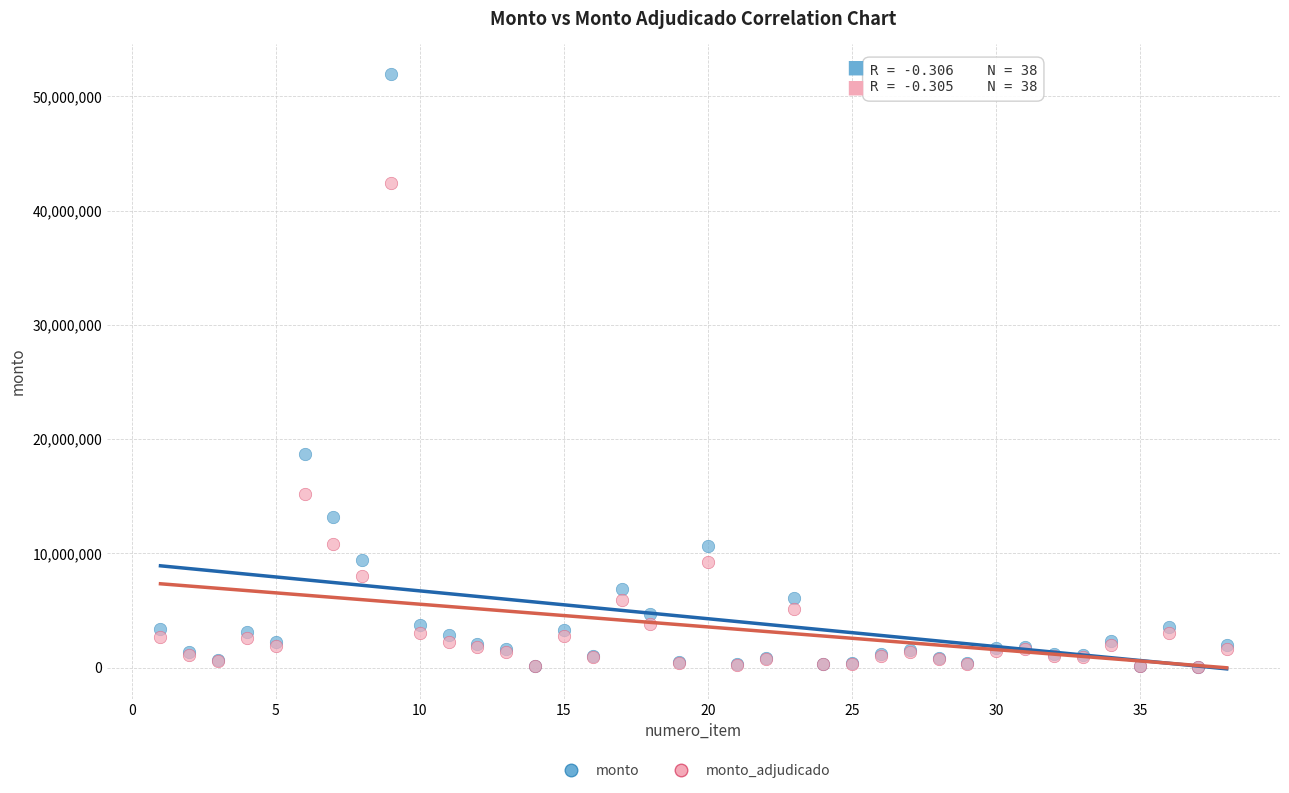

Which series has the widest spread of Y values?

monto